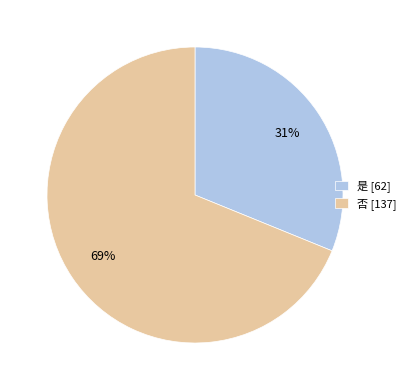

How many segments does this pie chart have?

2